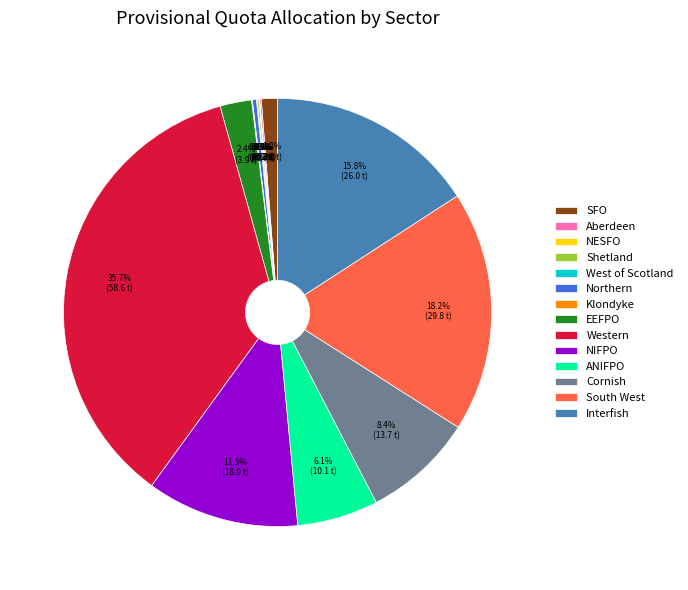

What portion of the pie excludes ANIFPO?

93.9%